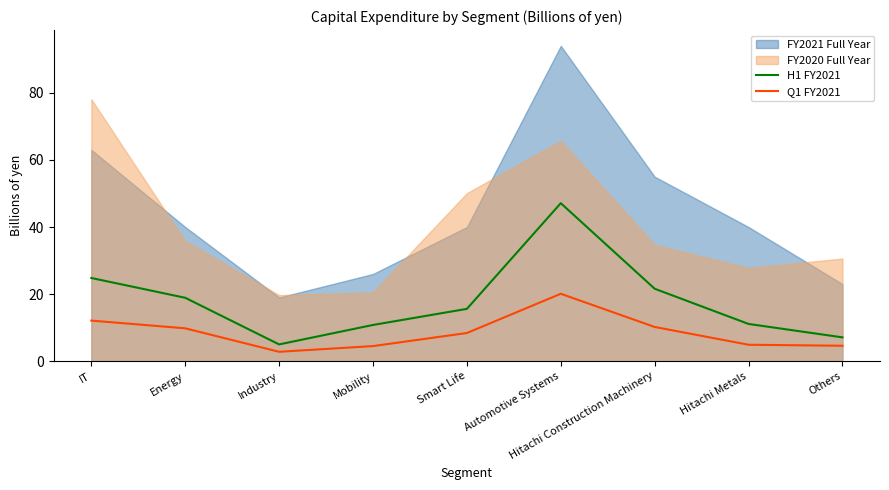

Is the value of H1 FY2021 at Hitachi Construction Machinery greater than the value of Q1 FY2021 at Smart Life?

Yes